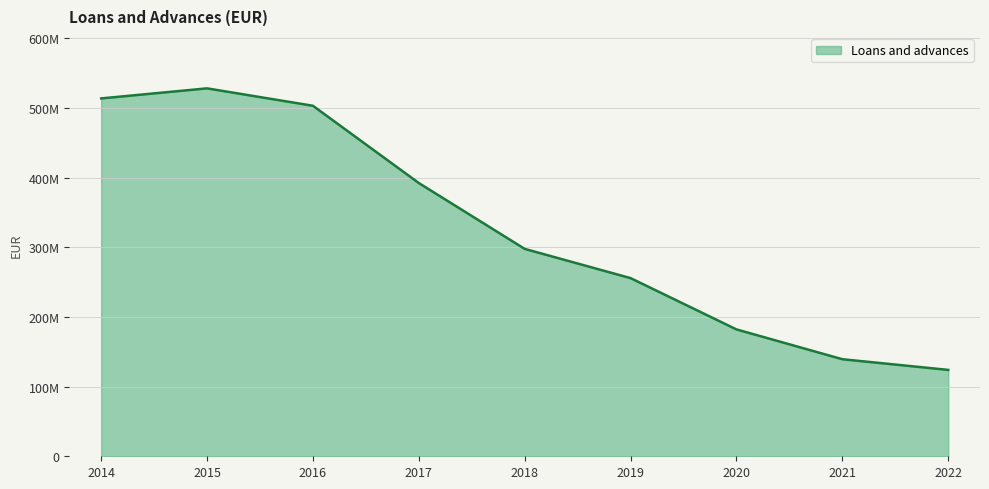

Is it true that the value at 2018 is 297592171.6?

True